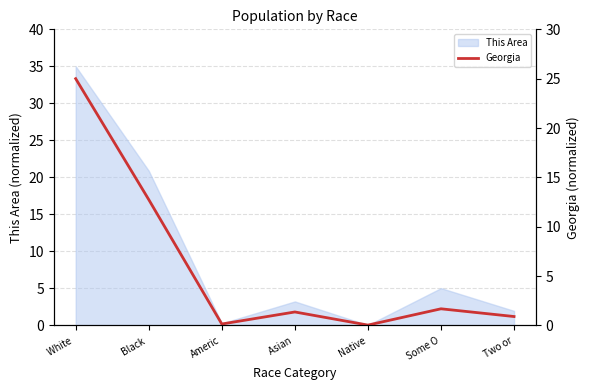

Reading left to right, transcribe all the data shown in this chart.

White =25.0	Black =12.7	Americ=0.1	Asian =1.4	Native=0.0	Some O=1.7	Two or=0.9